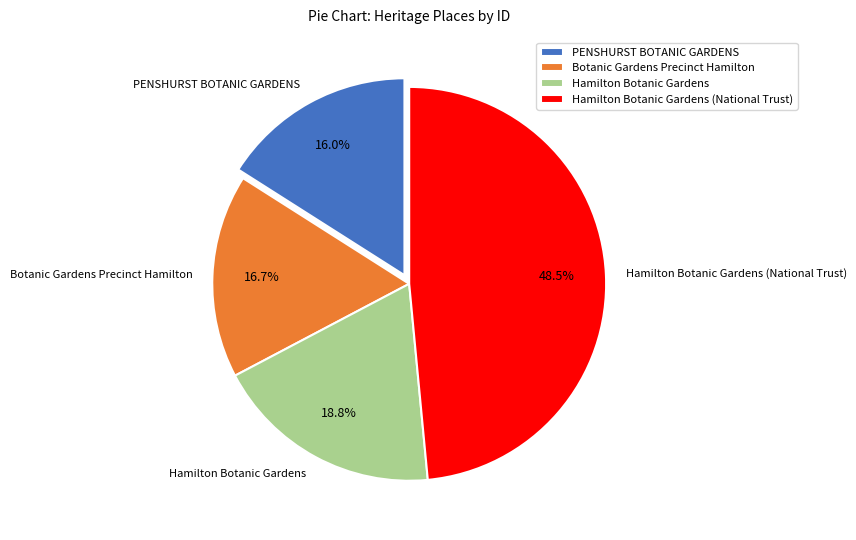

What is the smallest slice in the pie chart?

PENSHURST BOTANIC GARDENS